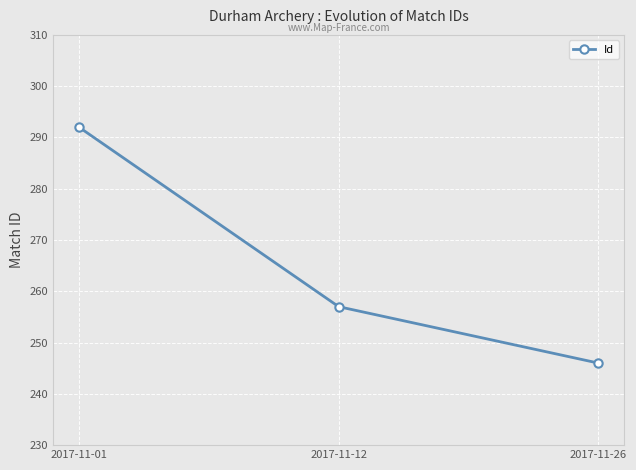

Which category has the lowest value across all series?

2017-11-26